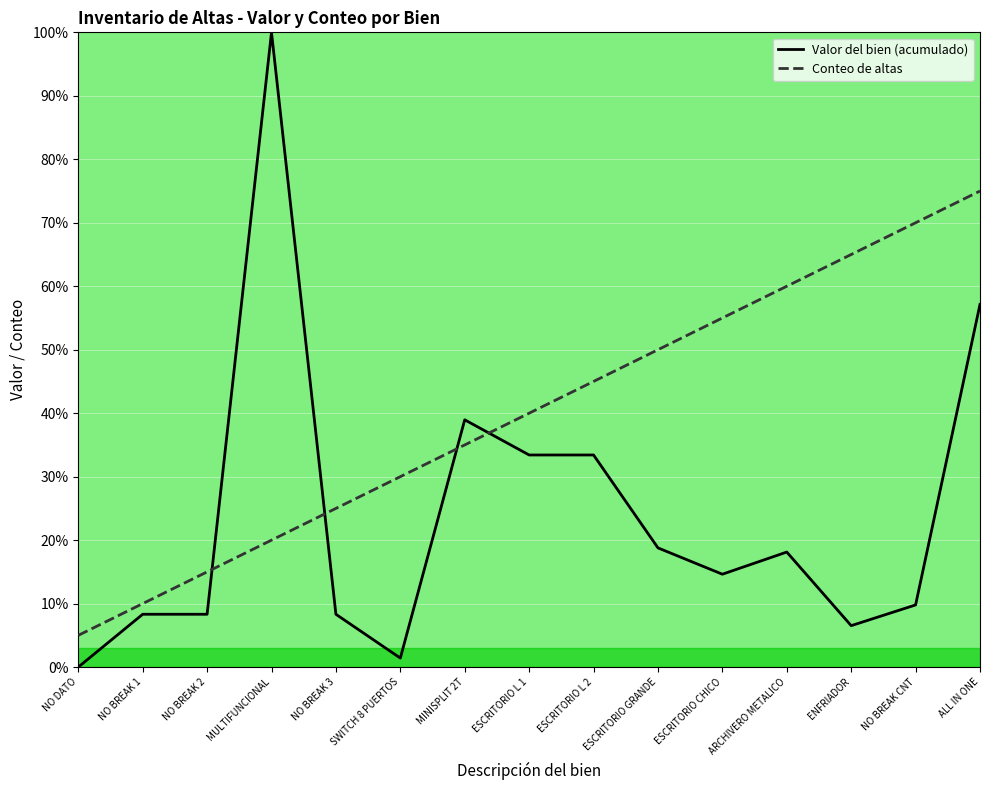

At which label does Valor del bien (acumulado) reach its minimum?

NO DATO